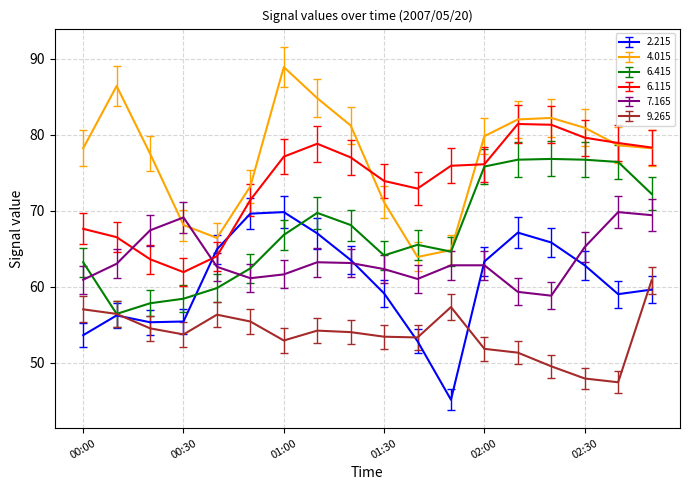

What is the minimum value shown in the chart?

45.1